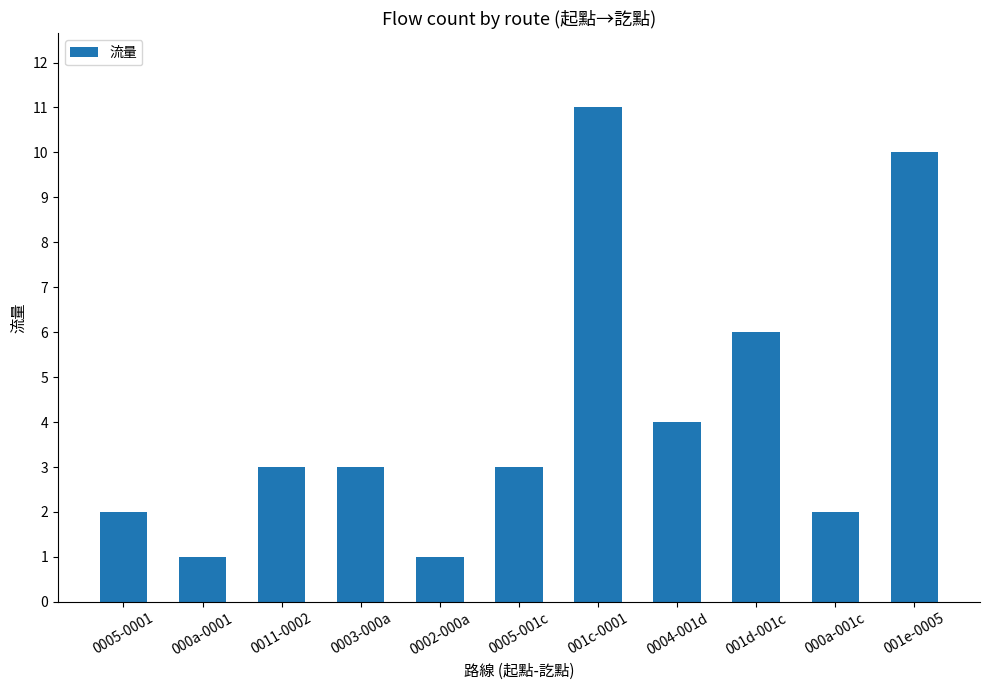

What is the average value?

4